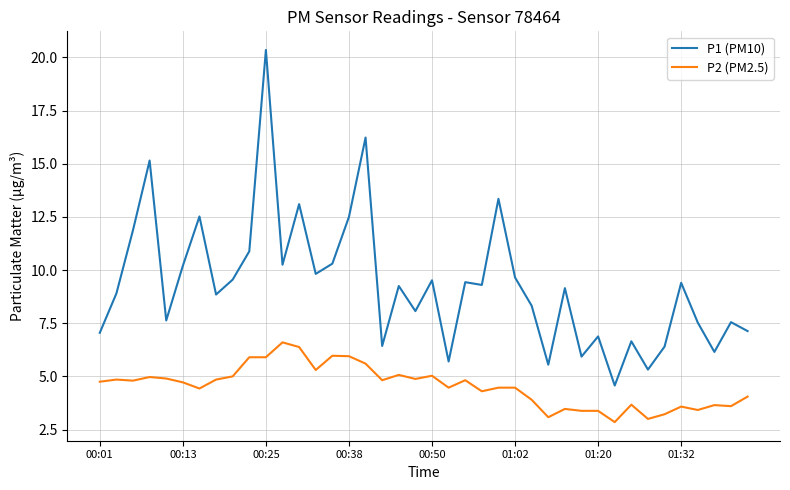

Which series has the largest total across all categories?

P1 (PM10)